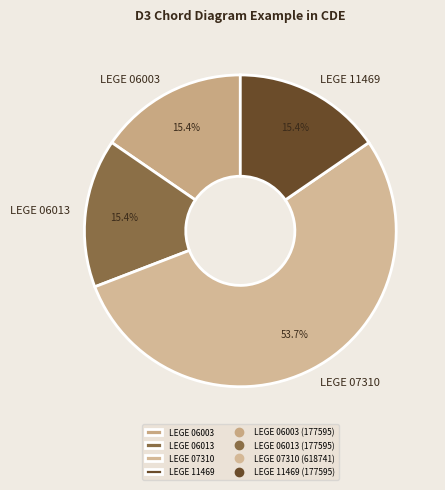

Is it true that LEGE 06013 is 15% of the pie?

True